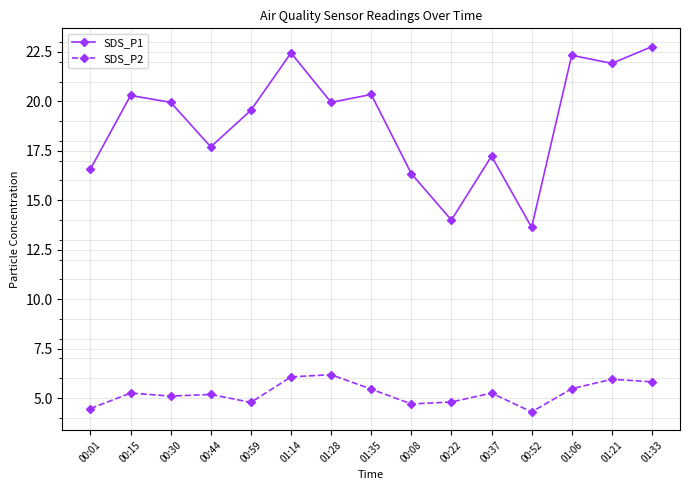

At how many categories does at least one series exceed 17?

11